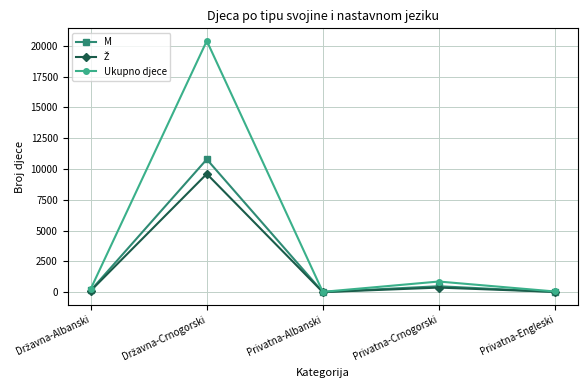

How many data points in Ukupno djece are less than 292?

2